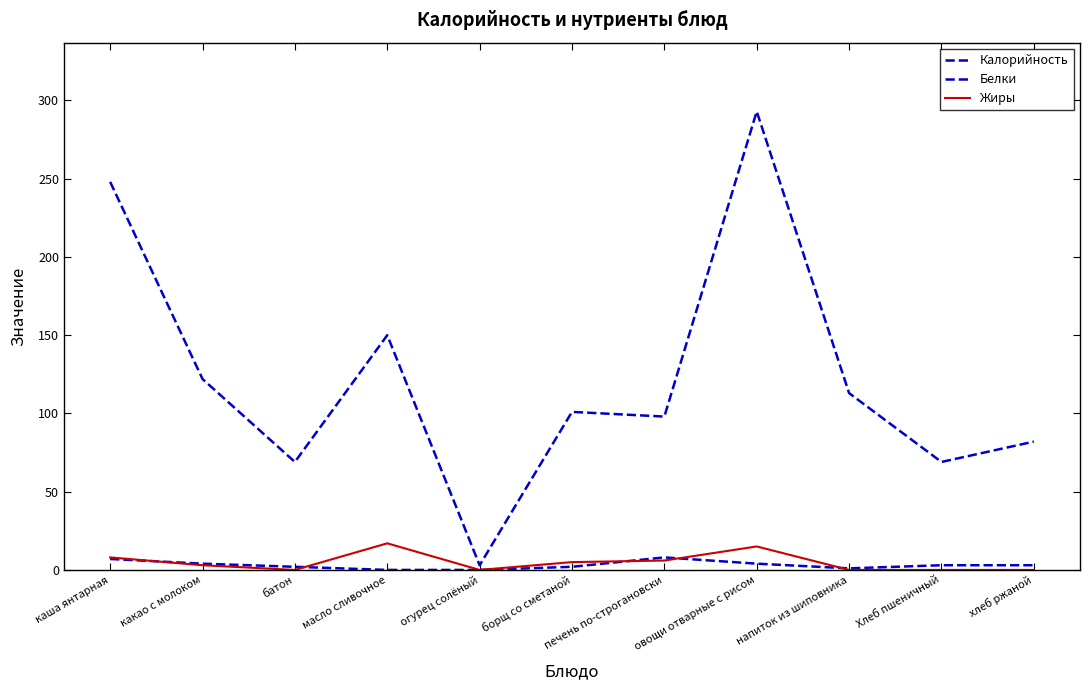

Is this an area chart (filled region under the line)?

No